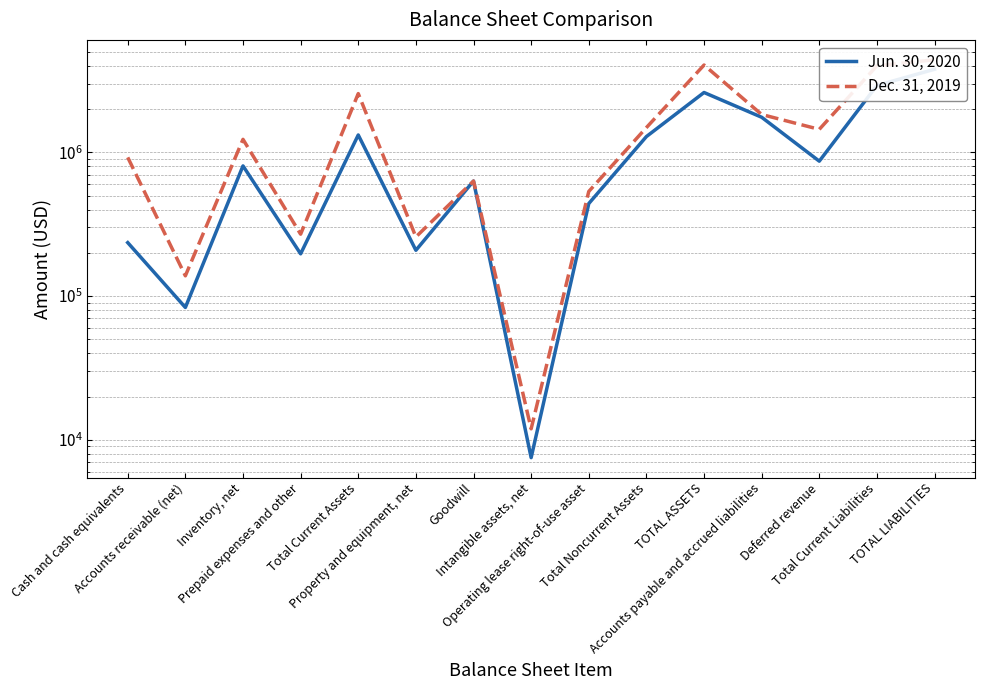

Is the value of Jun. 30, 2020 at Total Current Liabilities greater than the value of Dec. 31, 2019 at Property and equipment, net?

Yes